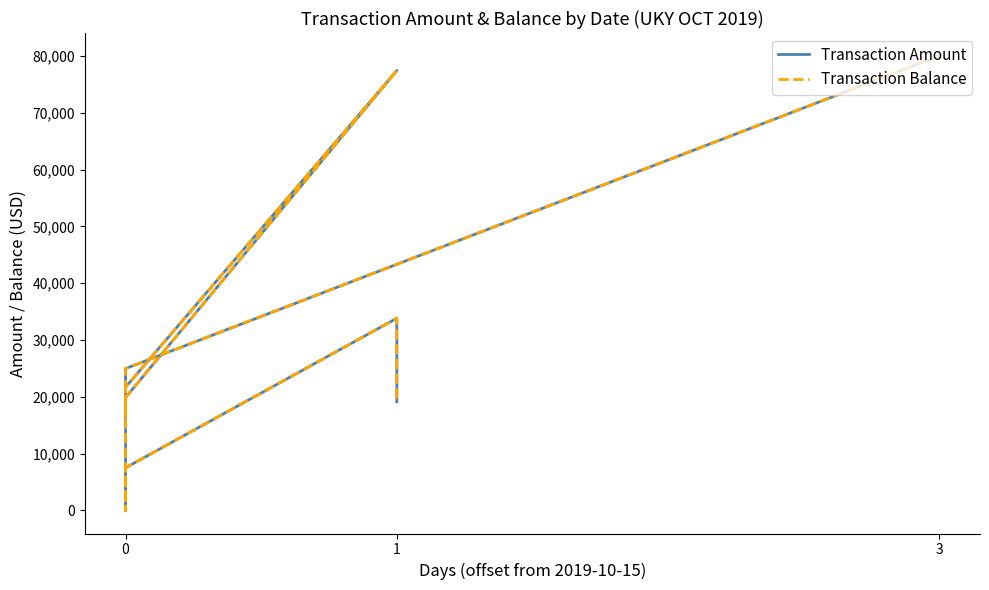

In Transaction Balance, how many points are lower than both neighbors (excluding endpoints)?

2